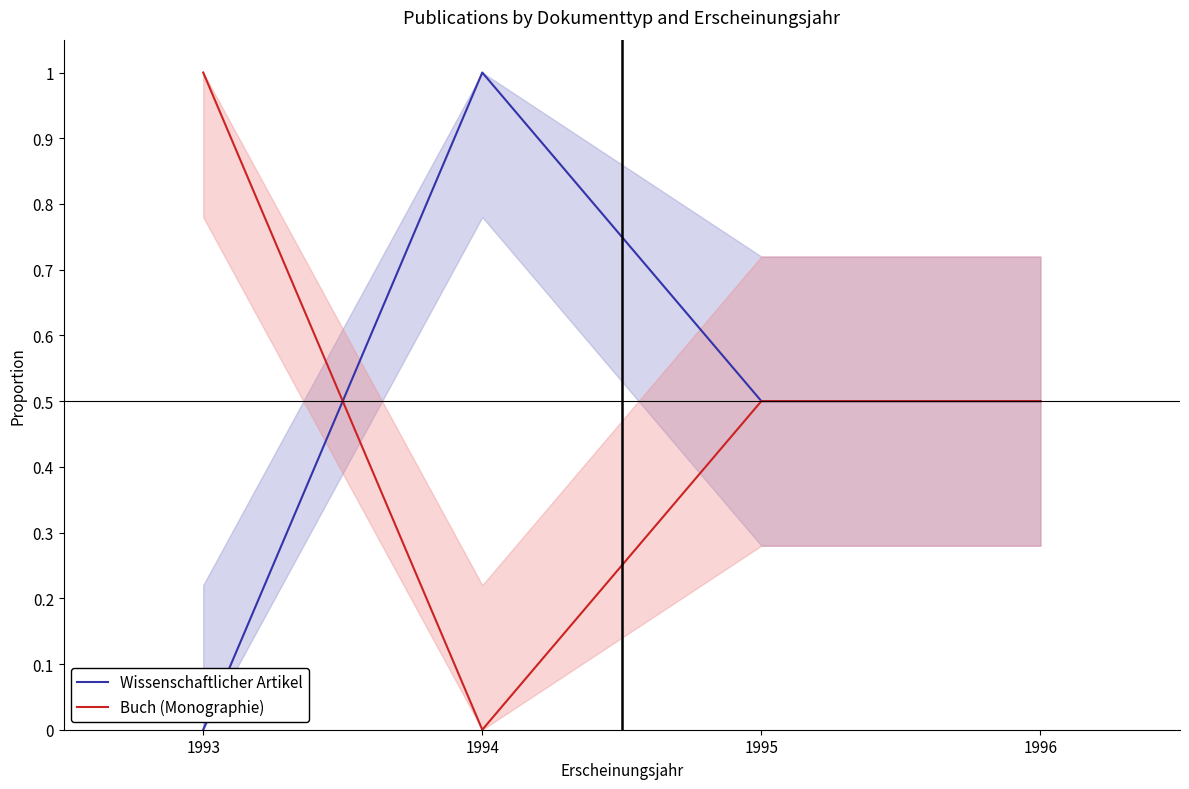

The Buch (Monographie) series shows 1.0 at 1993. True or false?

True